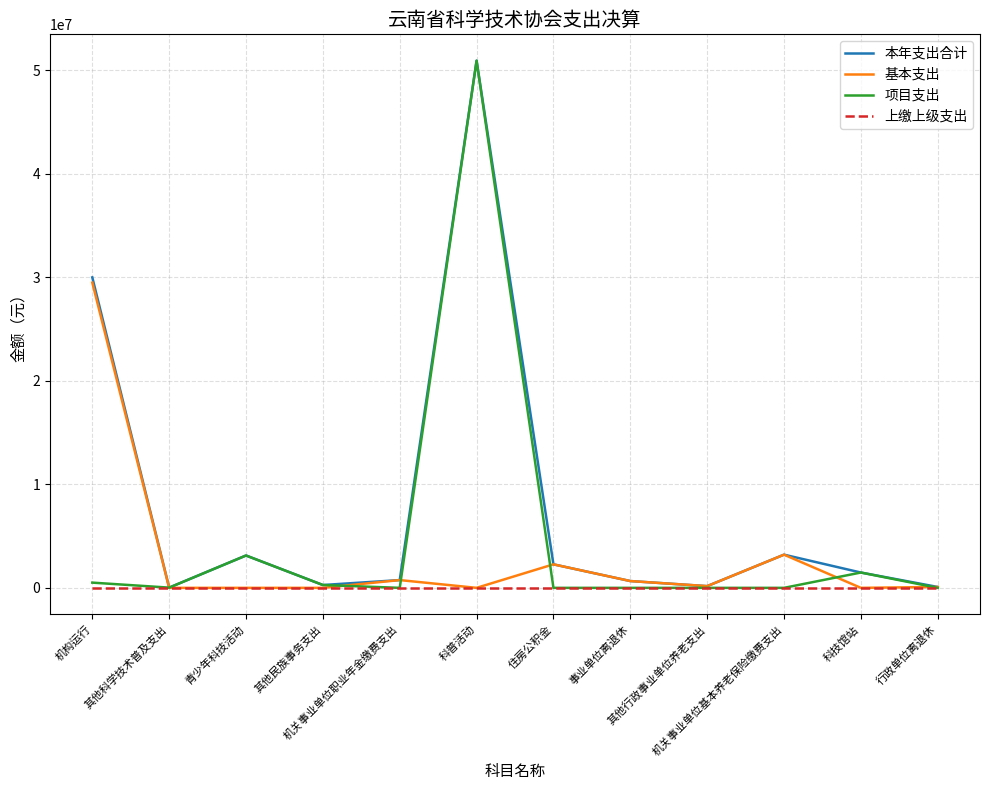

What is the maximum value for 本年支出合计?

50931532.4